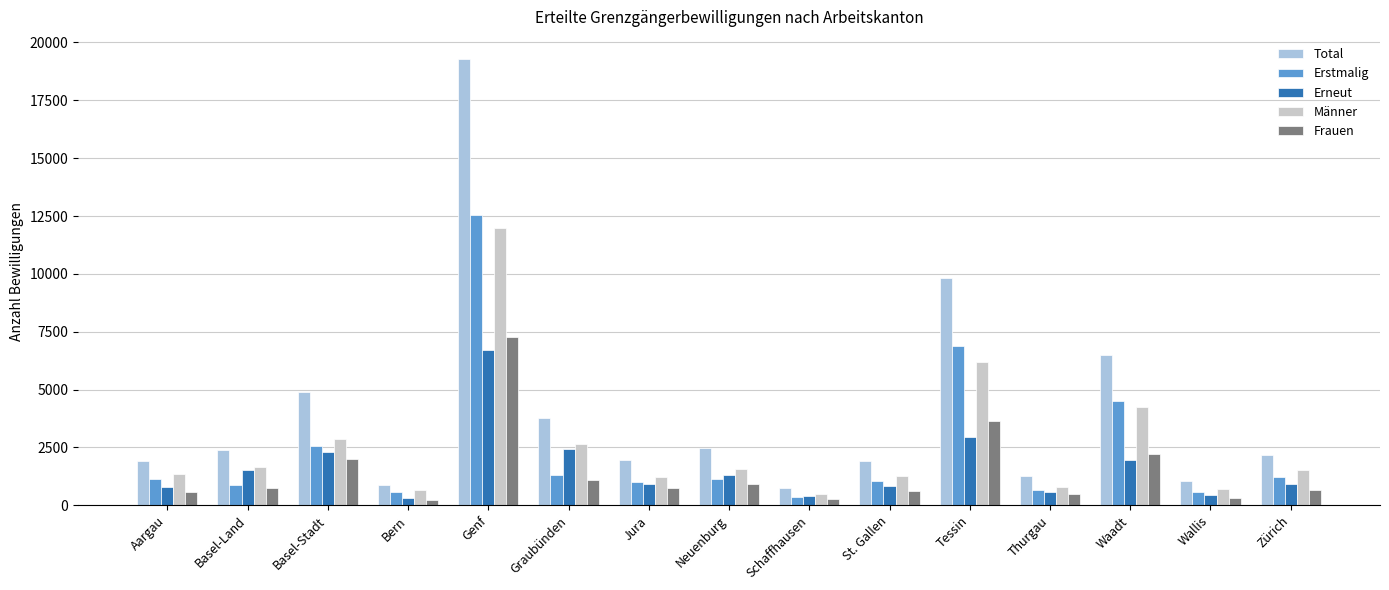

What is the sum of all Erstmalig values?

36487